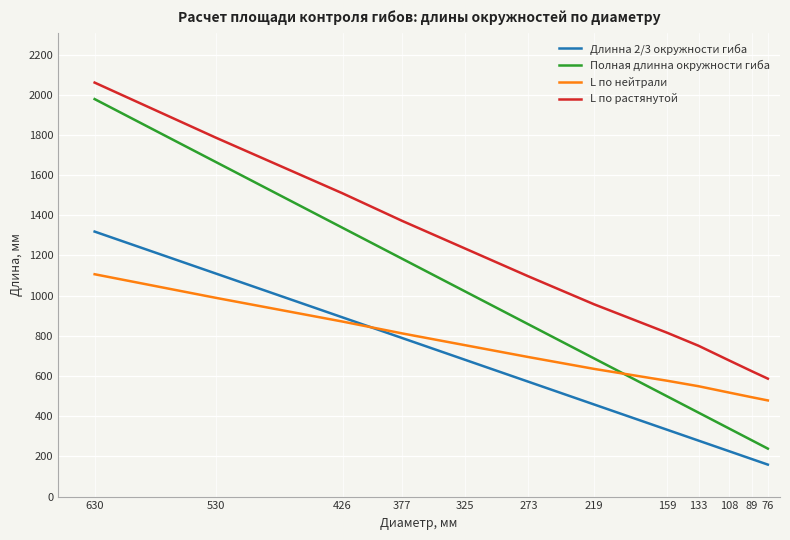

What are all the series names shown in the legend?

Длинна 2/3 окружности гиба, Полная длинна окружности гиба, L по нейтрали, L по растянутой